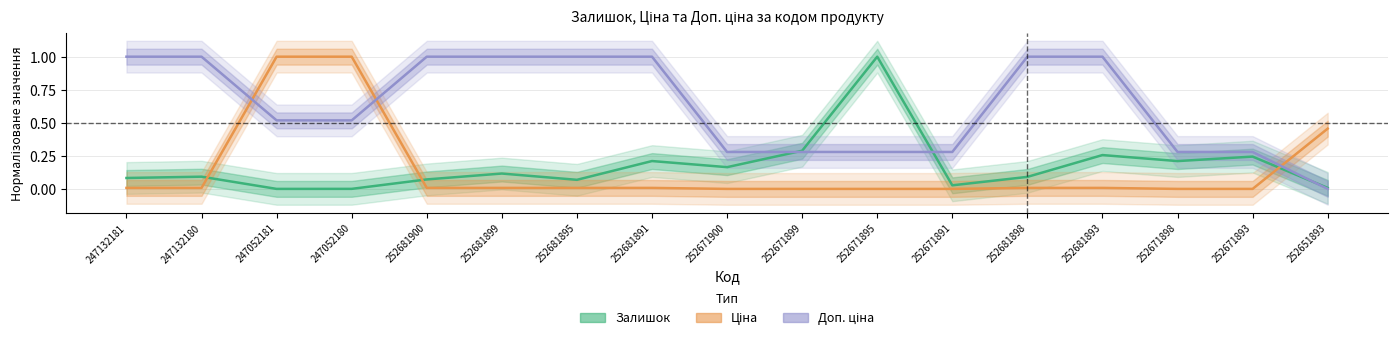

Reading right to left, transcribe all the data shown in this chart.

Залишок: 252651893=0.0	252671893=0.2	252671898=0.2	252681893=0.3	252681898=0.1	252671891=0.0	252671895=1.0	252671899=0.3	252671900=0.2	252681891=0.2	252681895=0.1	252681899=0.1	252681900=0.1	247052180=0.0	247052181=0.0	247132180=0.1	247132181=0.1
Ціна: 252651893=0.5	252671893=0.0	252671898=0.0	252681893=0.0	252681898=0.0	252671891=0.0	252671895=0.0	252671899=0.0	252671900=0.0	252681891=0.0	252681895=0.0	252681899=0.0	252681900=0.0	247052180=1.0	247052181=1.0	247132180=0.0	247132181=0.0
Доп. ціна: 252651893=0.0	252671893=0.3	252671898=0.3	252681893=1.0	252681898=1.0	252671891=0.3	252671895=0.3	252671899=0.3	252671900=0.3	252681891=1.0	252681895=1.0	252681899=1.0	252681900=1.0	247052180=0.5	247052181=0.5	247132180=1.0	247132181=1.0